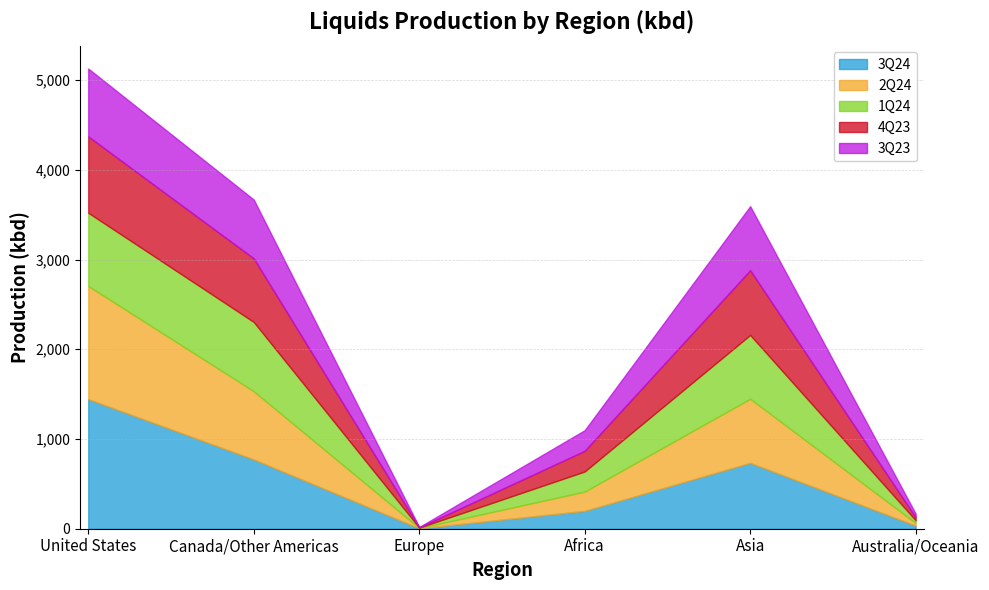

Between which two adjacent categories do 2Q24 and 1Q24 first intersect?

United States and Canada/Other Americas